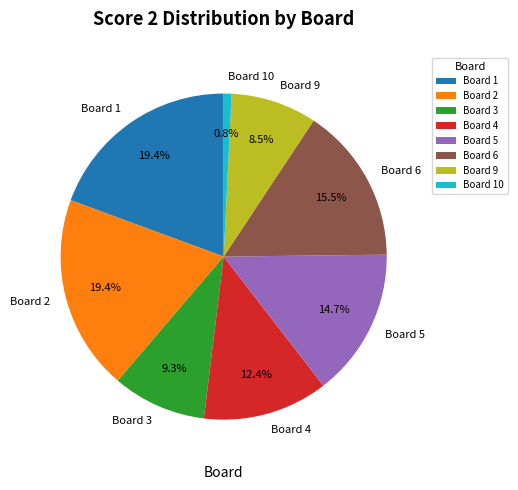

Count the number of slices in the pie.

8